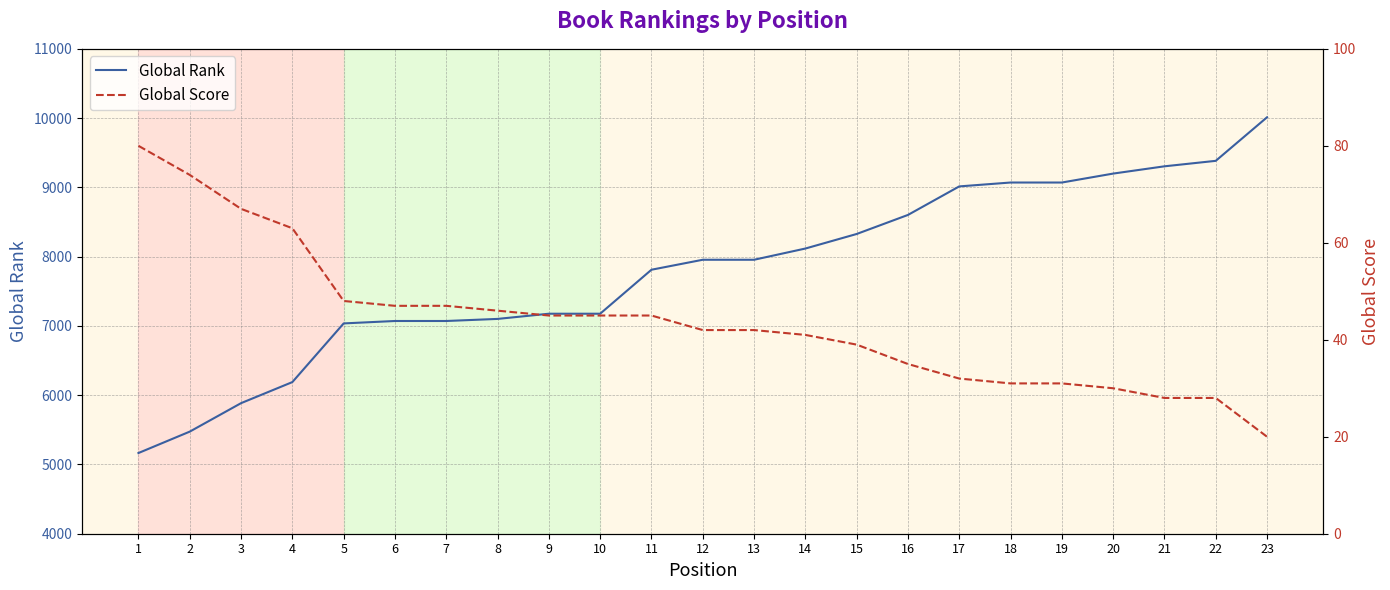

What are all the series names shown in the legend?

Global Rank, Global Score